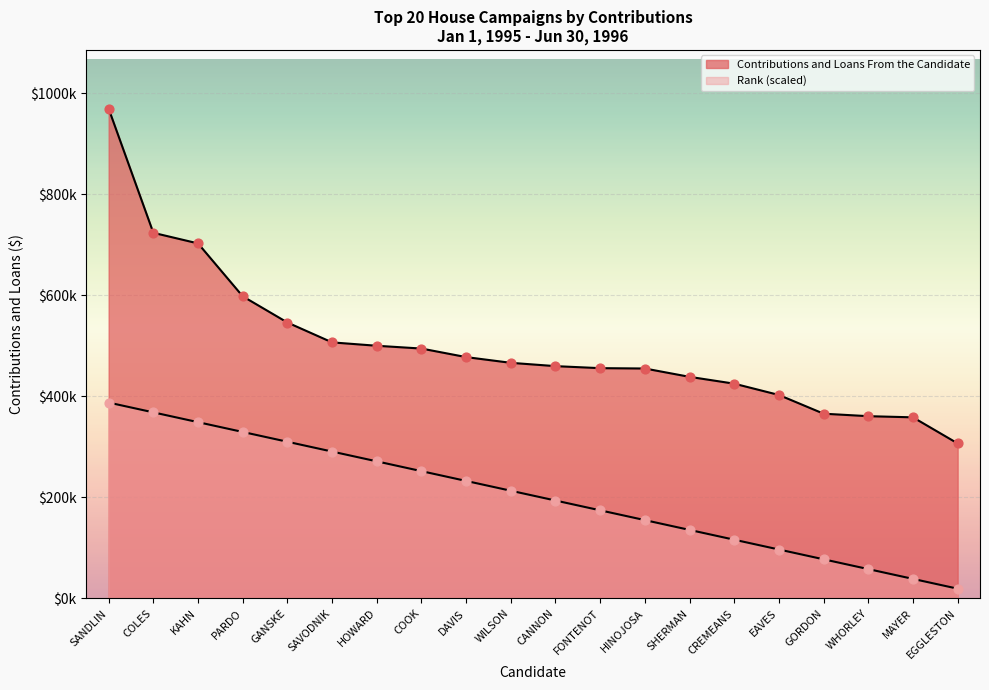

At how many categories does at least one series exceed 637596?

3